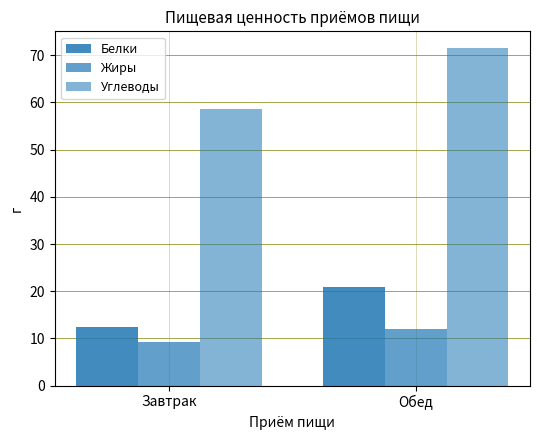

What is the smallest value displayed?

9.3